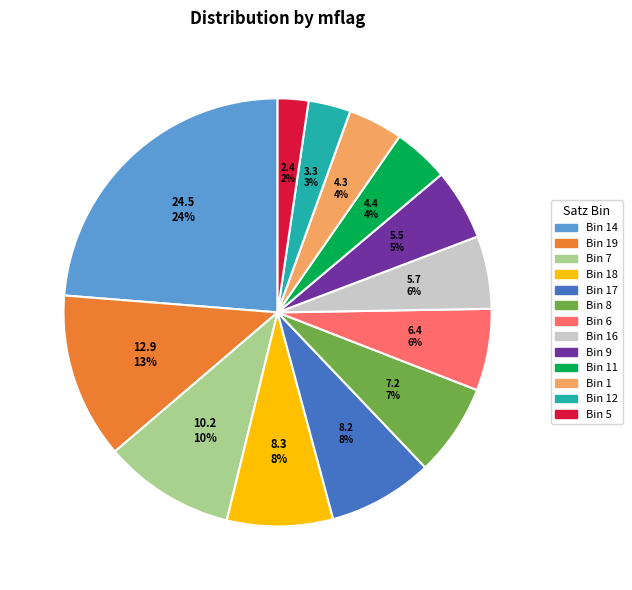

Does any single category account for the majority?

No